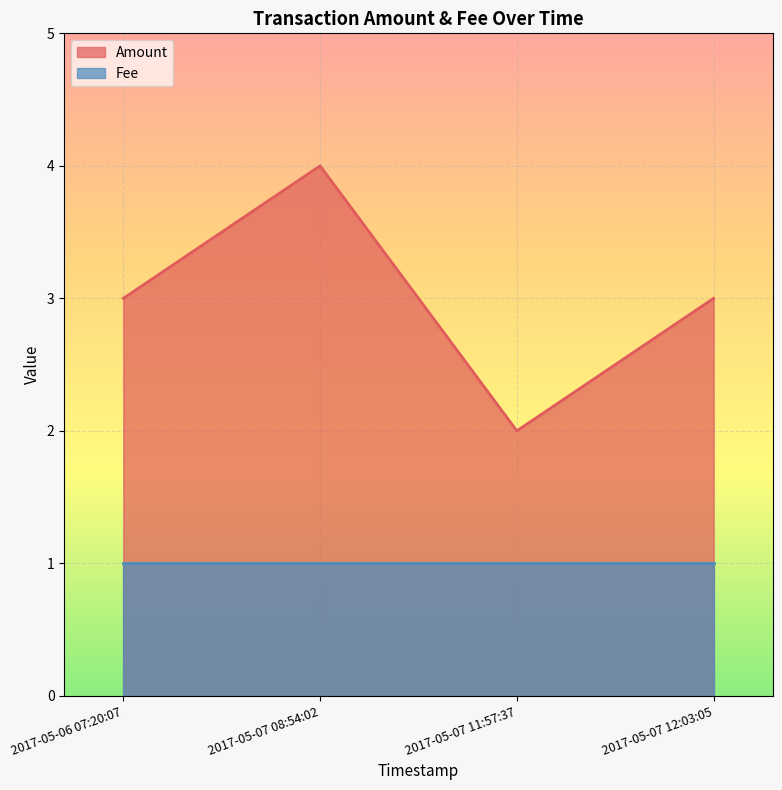

What is the sum of all values?

12